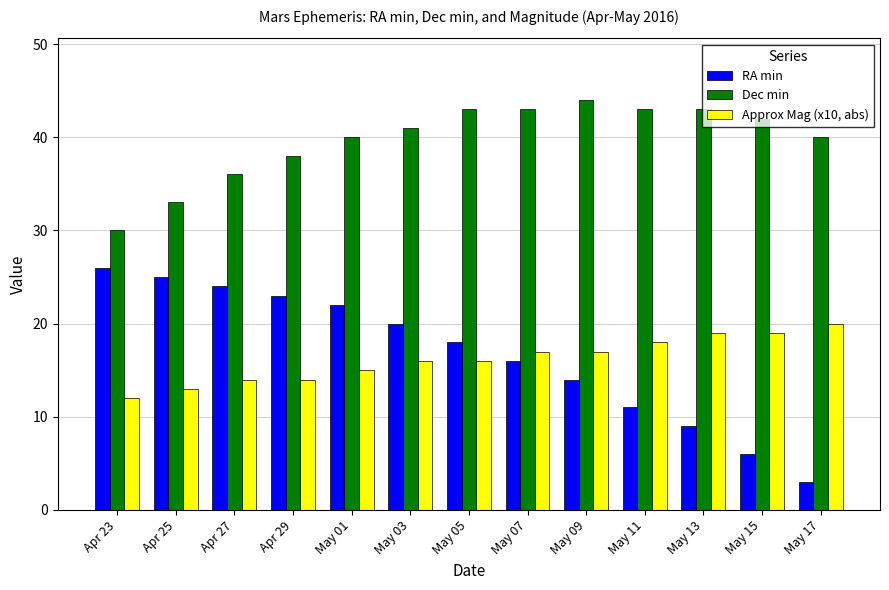

The value of RA min at Apr 25 is 25. True or false?

True